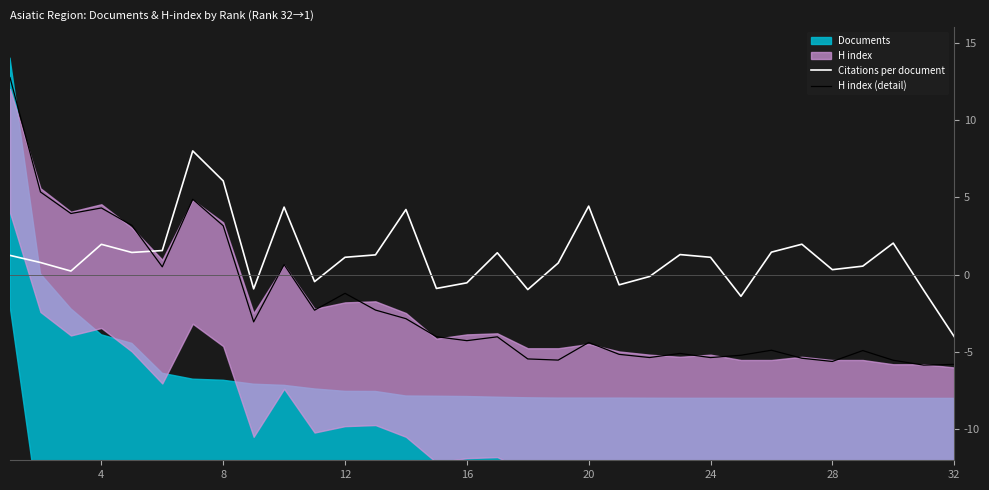

What is the minimum value for H index (detail)?

-5.8